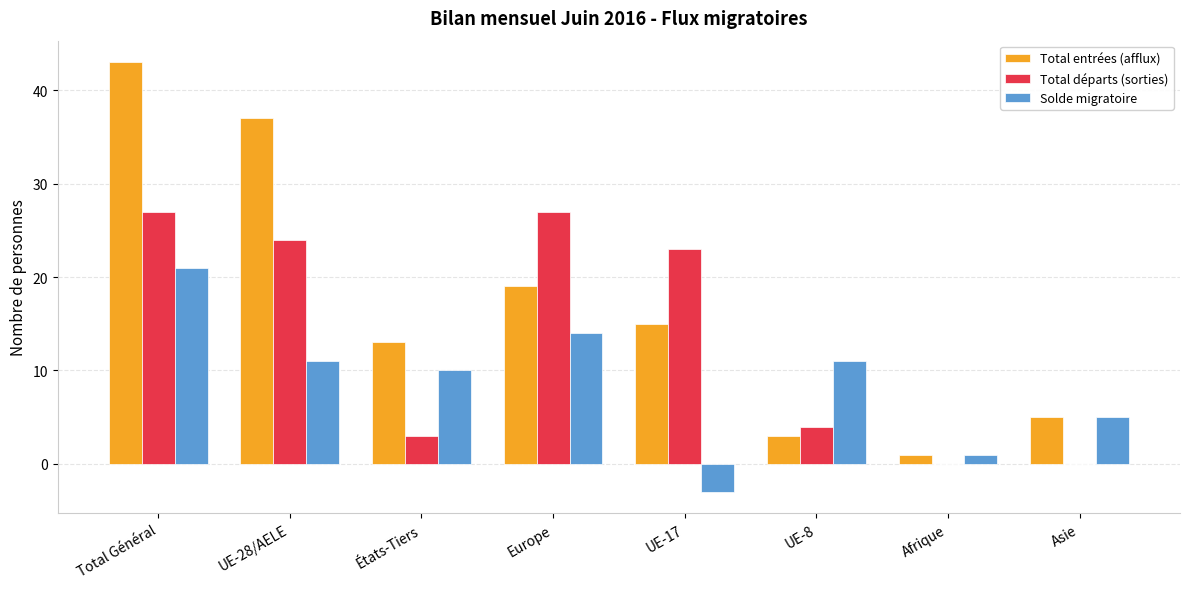

Reading right to left, what are all the values shown in this chart?

Total entrées (afflux): Asie=5	Afrique=1	UE-8=3	UE-17=15	Europe=19	États-Tiers=13	UE-28/AELE=37	Total Général=43
Total départs (sorties): Asie=0	Afrique=0	UE-8=4	UE-17=23	Europe=27	États-Tiers=3	UE-28/AELE=24	Total Général=27
Solde migratoire: Asie=5	Afrique=1	UE-8=11	UE-17=-3	Europe=14	États-Tiers=10	UE-28/AELE=11	Total Général=21